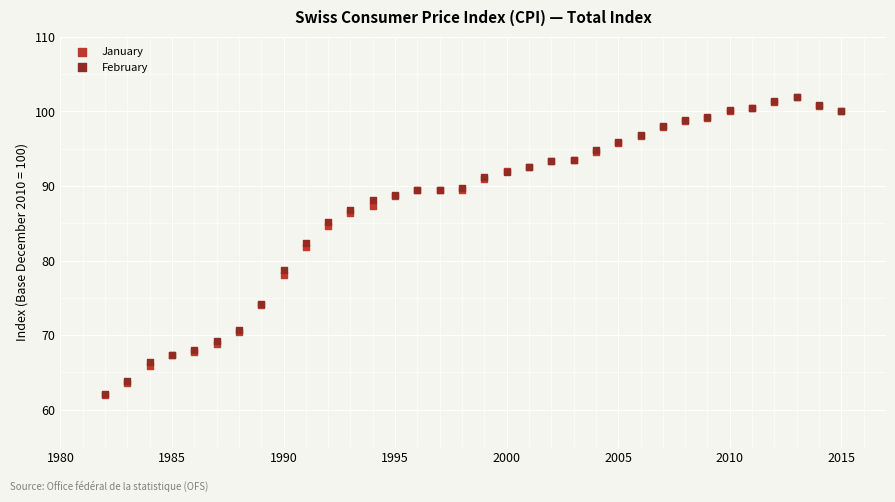

In the January series, what Y value is closest to 81?

81.8